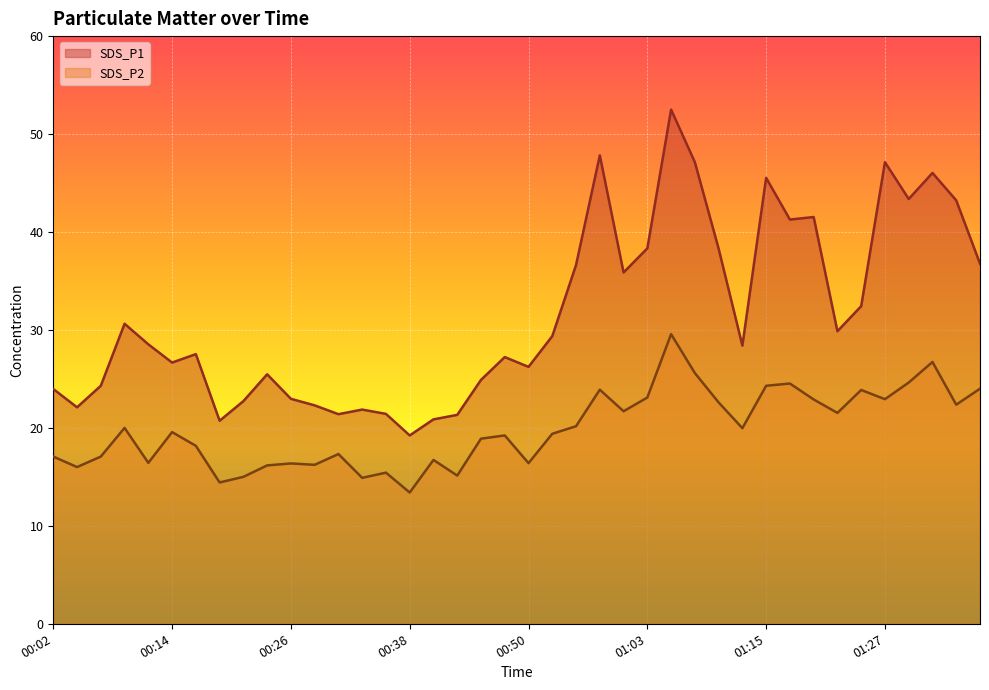

How many lines are shown in the chart?

2